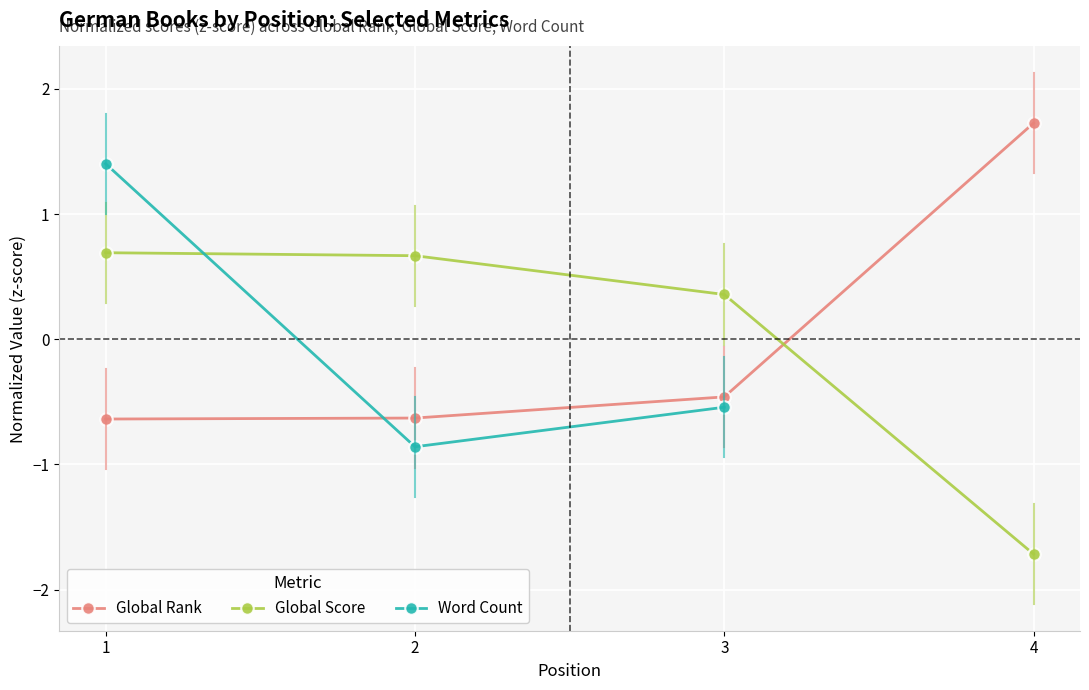

True or false: Global Rank has more than 2 interior local peaks.

False